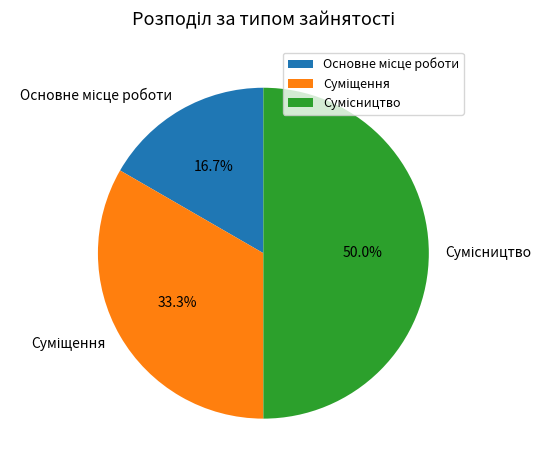

To the nearest percent, what is the average slice percentage?

33%